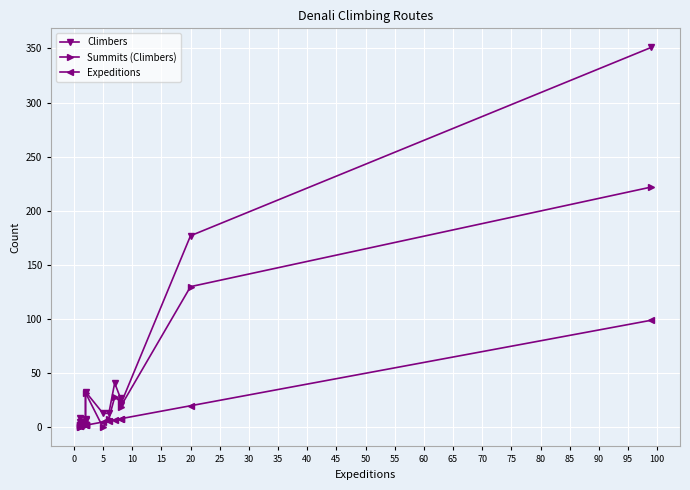

The Climbers series shows 526 at 65. True or false?

False